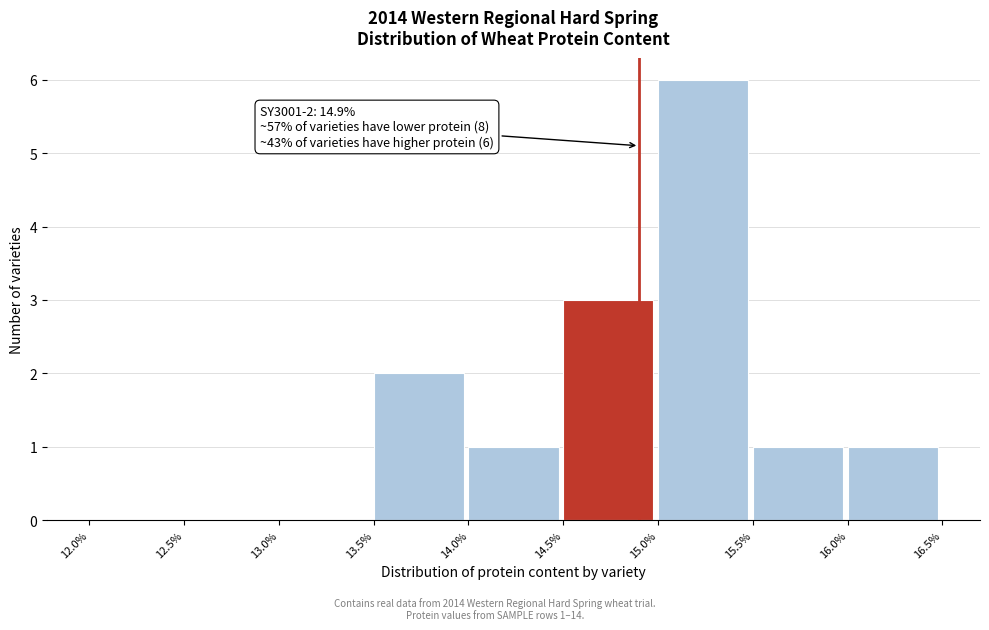

Over which range of the x-axis is the bar tallest?

15.0% to 15.5%